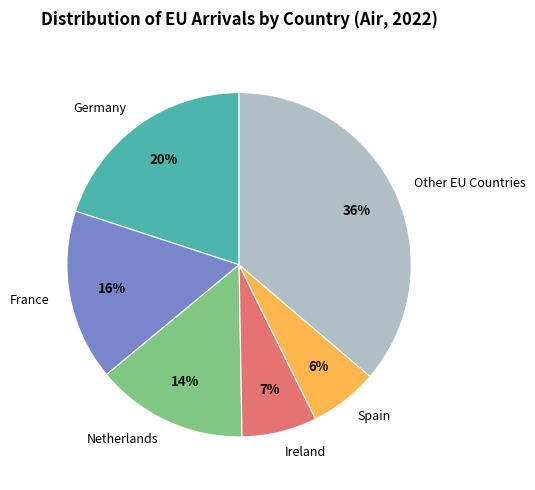

True or false: Ireland accounts for 7% of the total.

True